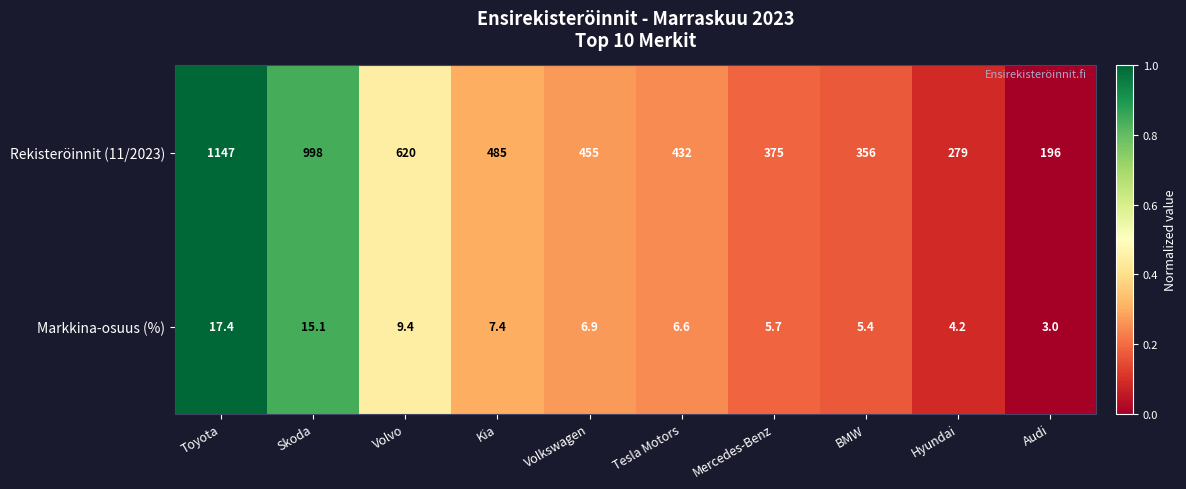

Reading left to right, transcribe all the data shown in this chart.

Rekisteröinnit (11/2023): 1147.0	998.0	620.0	485.0	455.0	432.0	375.0	356.0	279.0	196.0
Markkina-osuus (%): 17.4	15.1	9.4	7.4	6.9	6.6	5.7	5.4	4.2	3.0